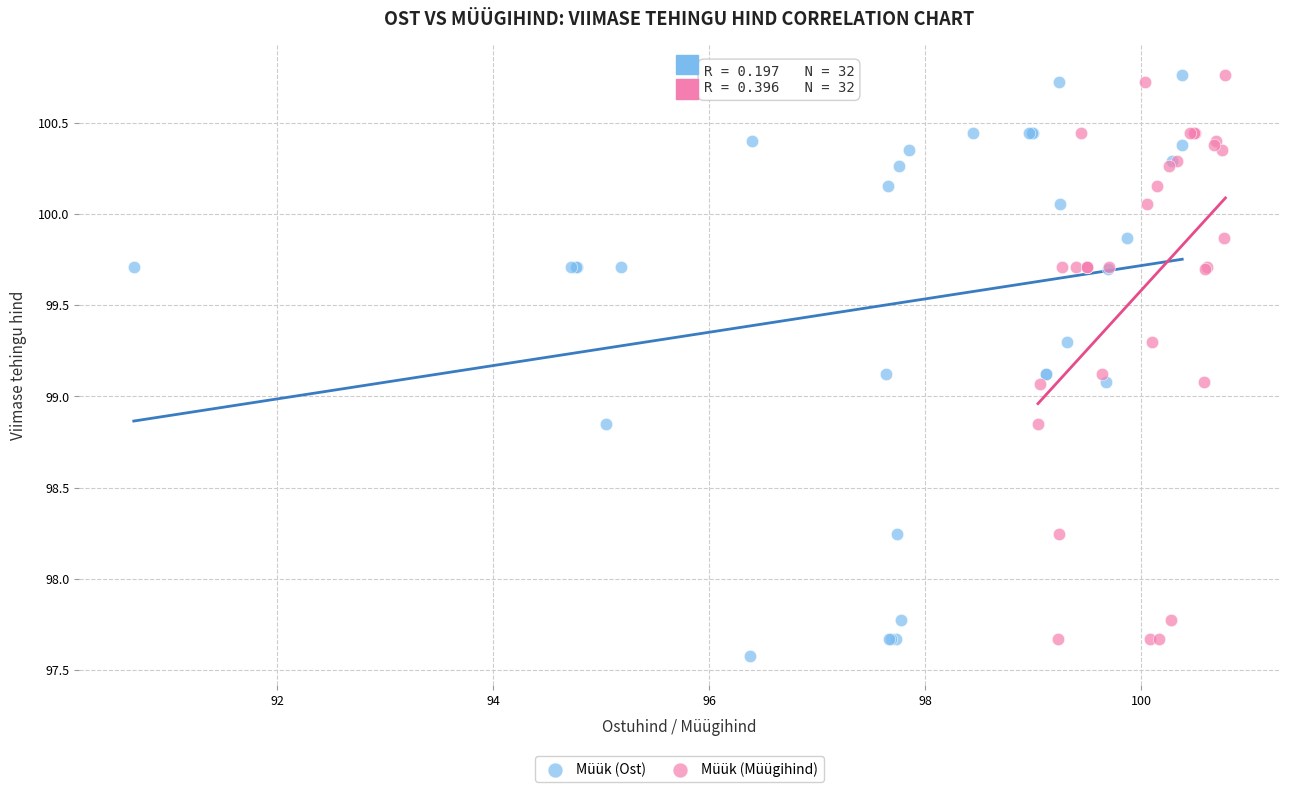

Which series has the widest spread of Y values?

Müük (Ost)